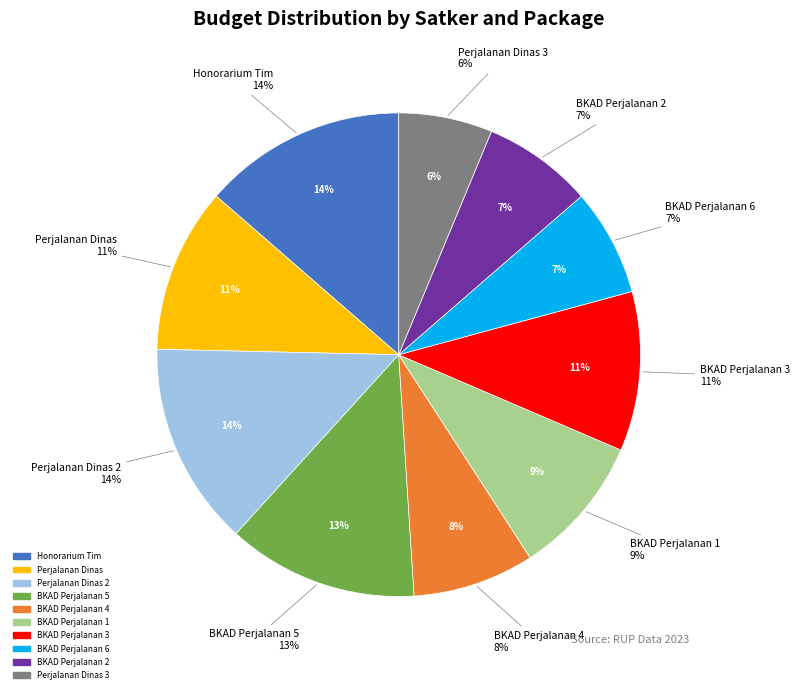

Count the number of slices in the pie.

10